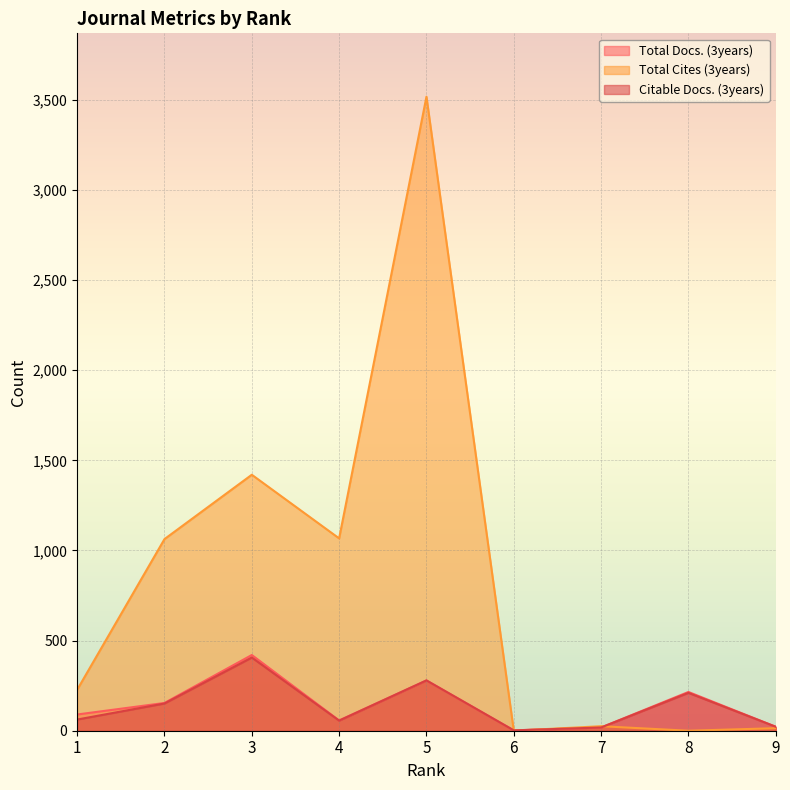

What is the difference between the second highest and second lowest values in the Citable Docs. (3years) series?

261